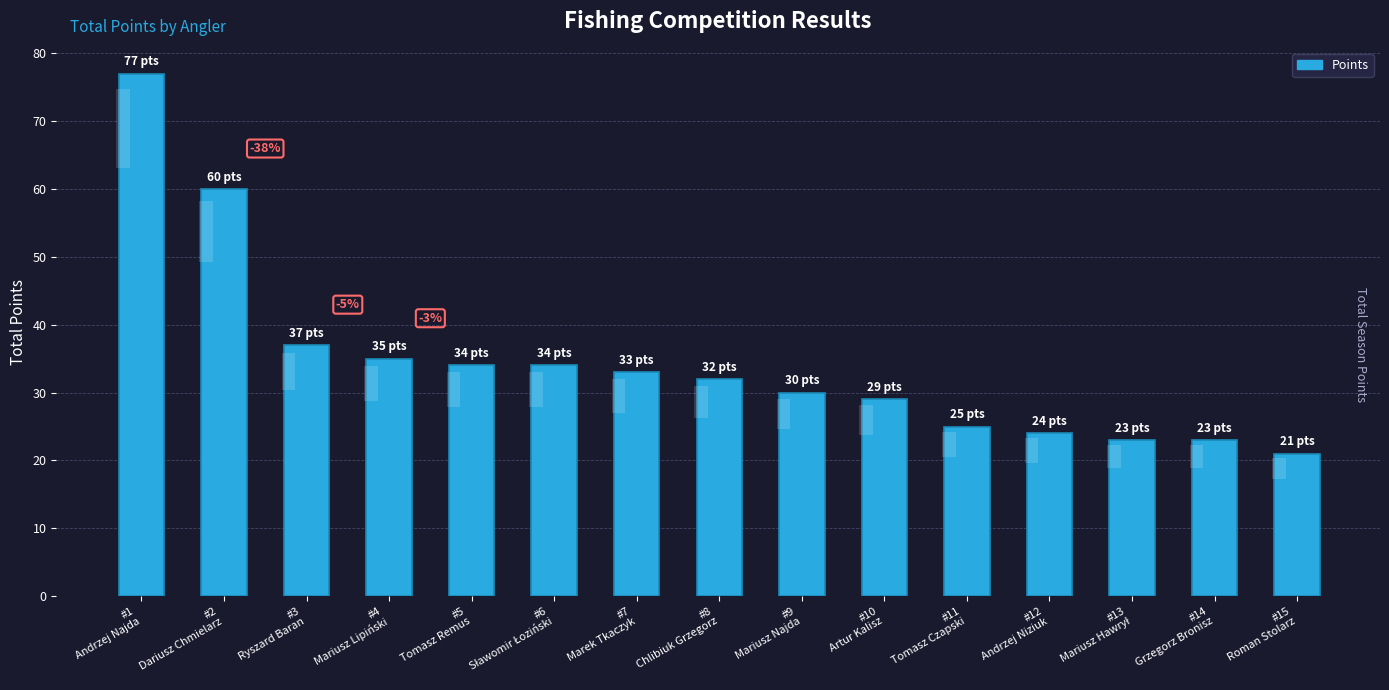

What is the difference between the values at #2
Dariusz Chmielarz and #8
Chlibiuk Grzegorz?

28